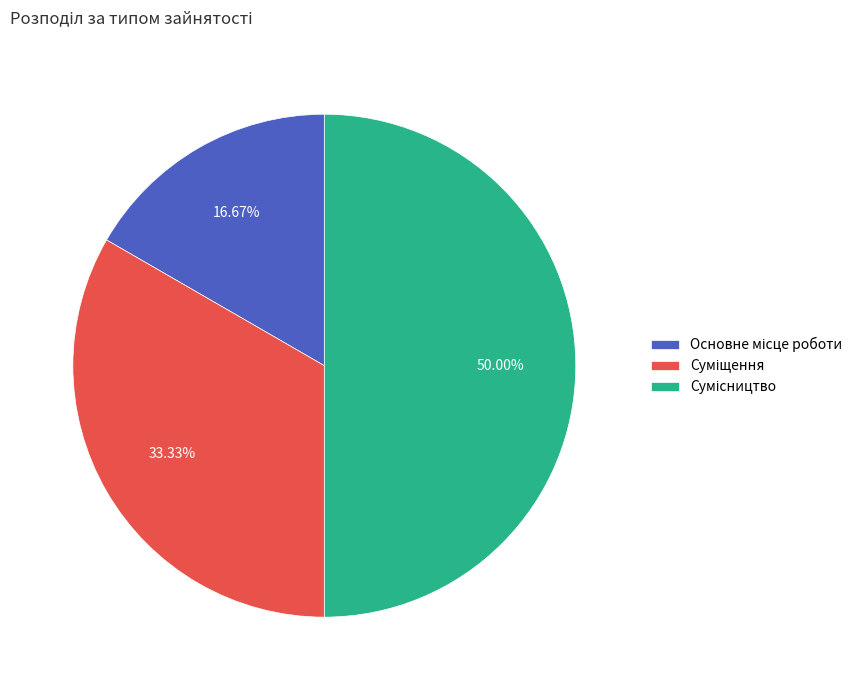

Count the number of slices in the pie.

3